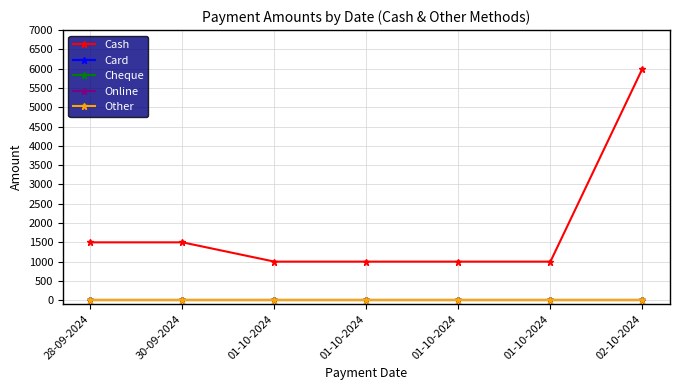

Is this an area chart (filled region under the line)?

No